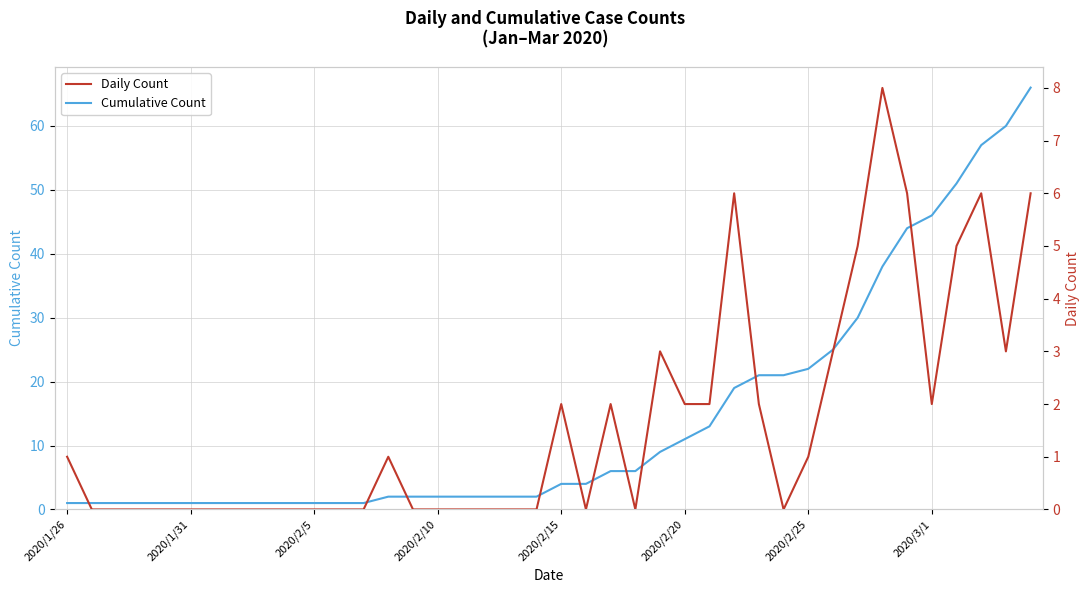

At 36, list the series in order from largest to smallest.

Cumulative Count, Daily Count